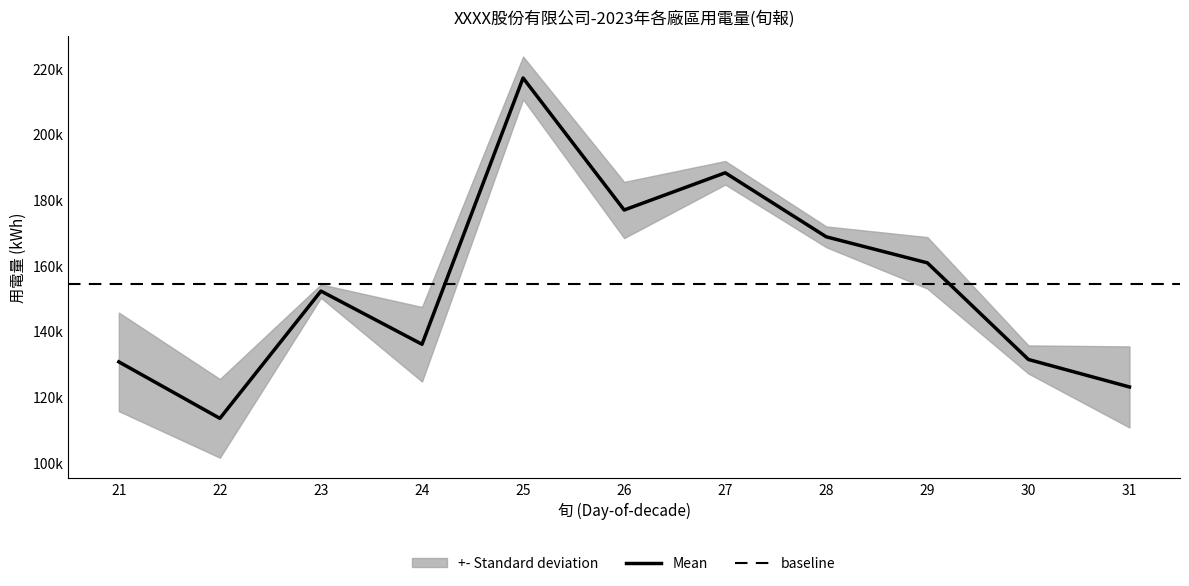

What is the sum of the 2023/10 用電量 values at 31 and 30?

270802.0